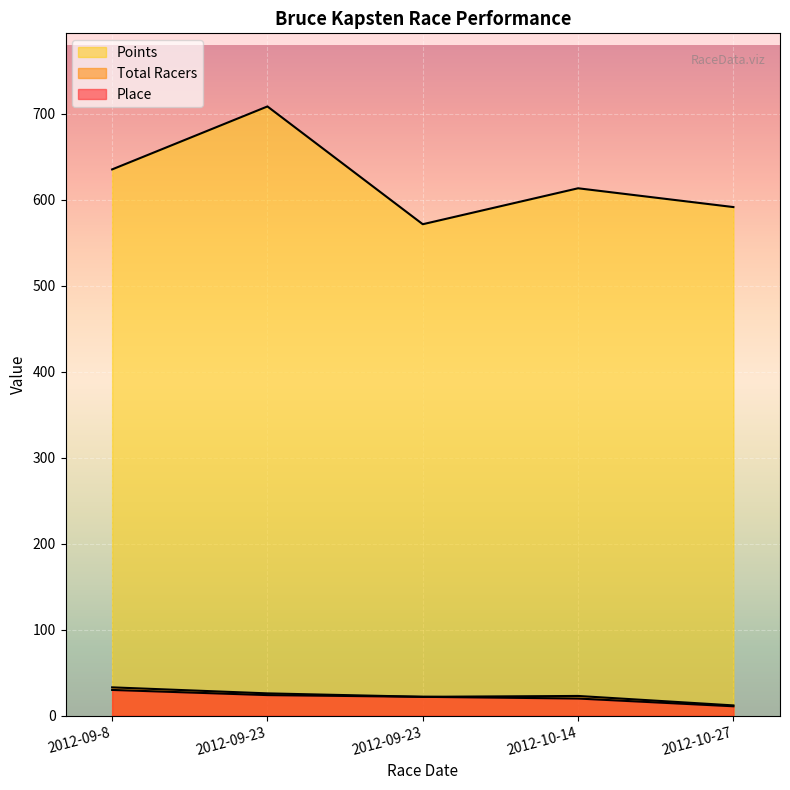

Which series changed the most between 2012-09-23 and 2012-10-14?

Points